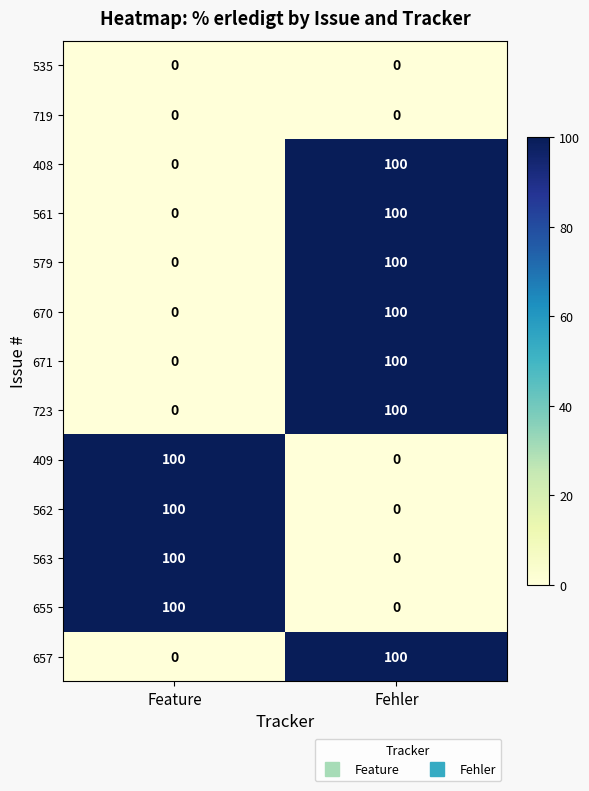

How many series are shown in this chart?

13